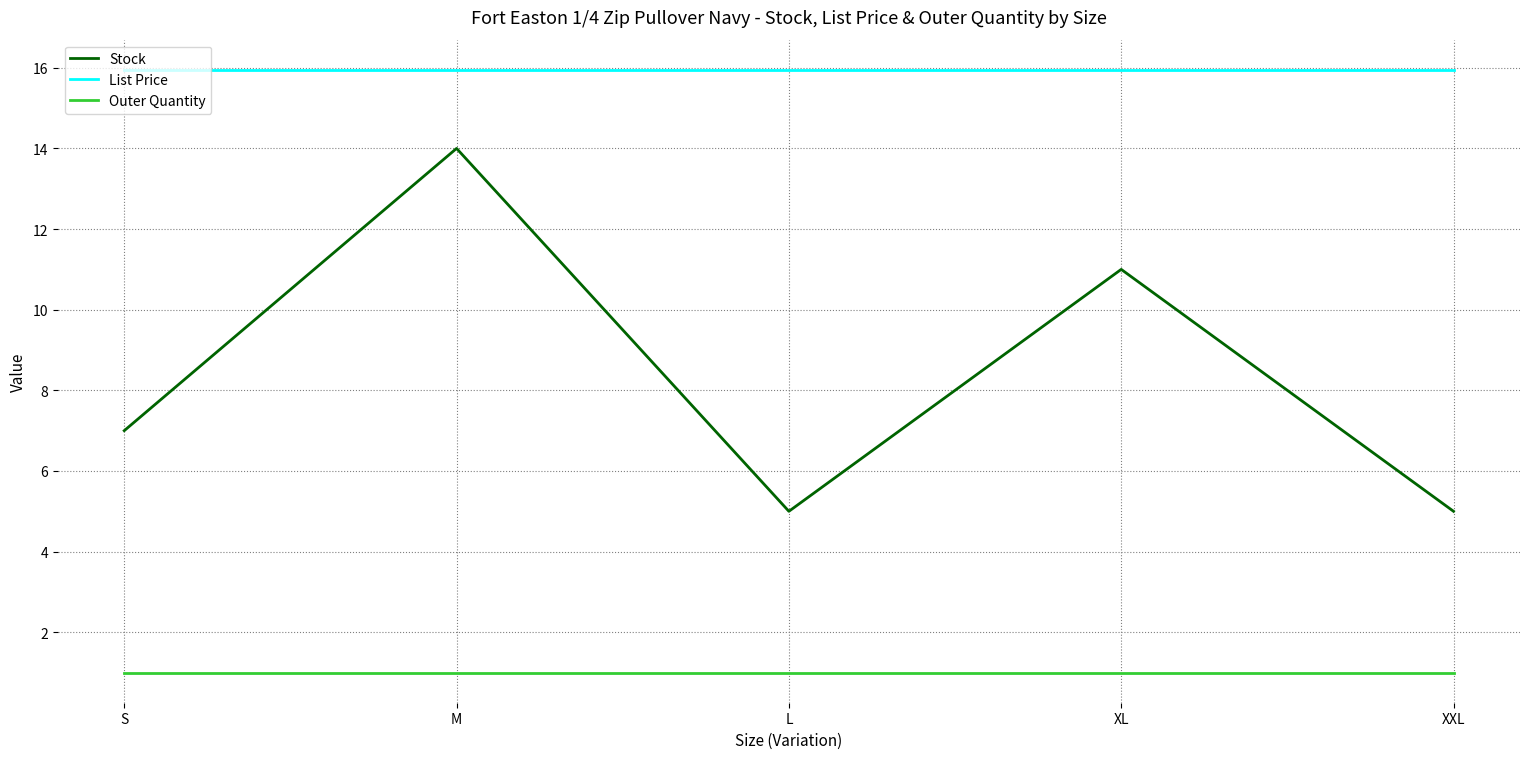

Which series changed the most between L and XL?

Stock